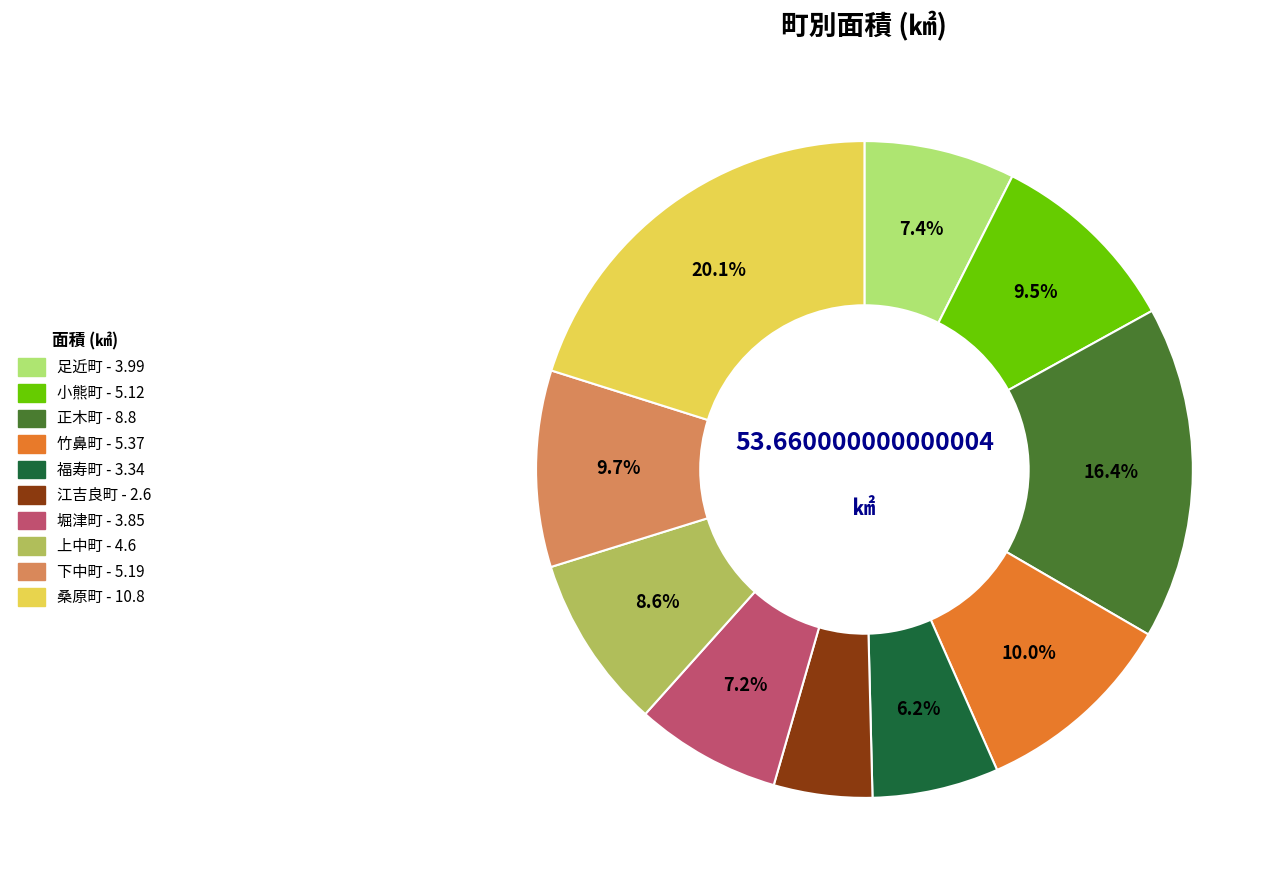

What is the ratio of the value at 足近町 to the value at 正木町?

0.5